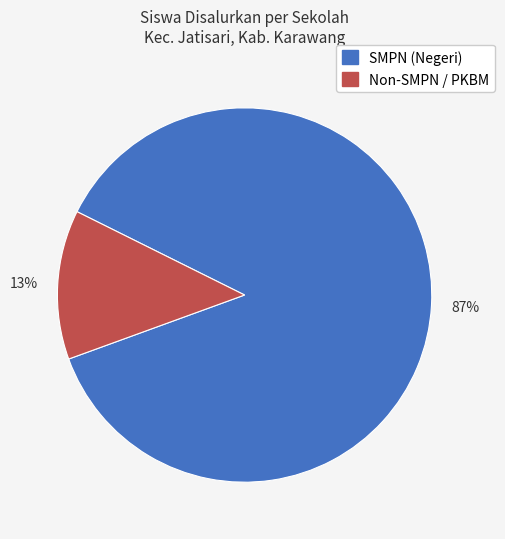

Is there any slice that represents more than half of the pie?

Yes